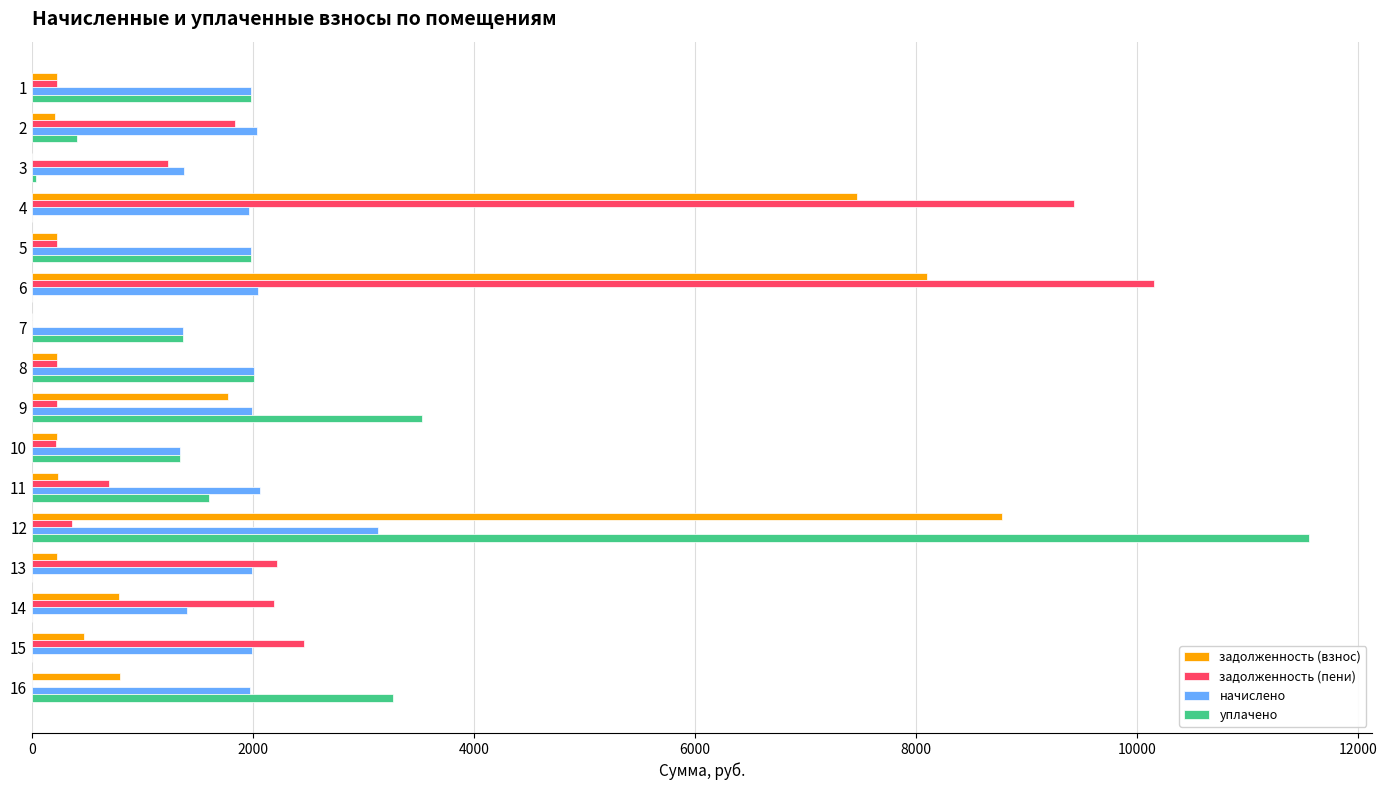

The value of задолженность (взнос) at 9 is 2849.1. True or false?

False